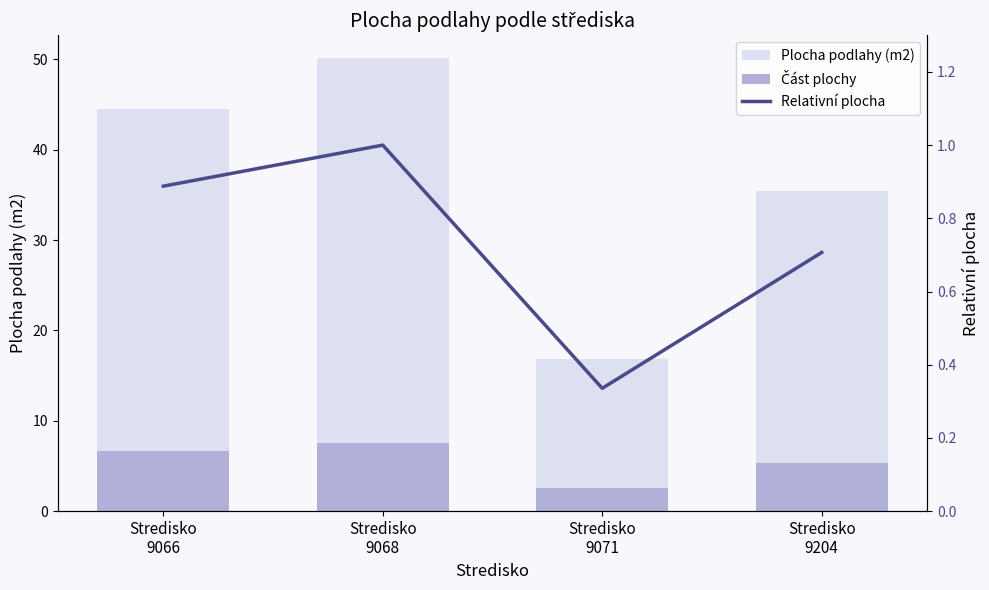

The Část plochy series shows 2.5 at Stredisko
9071. True or false?

True